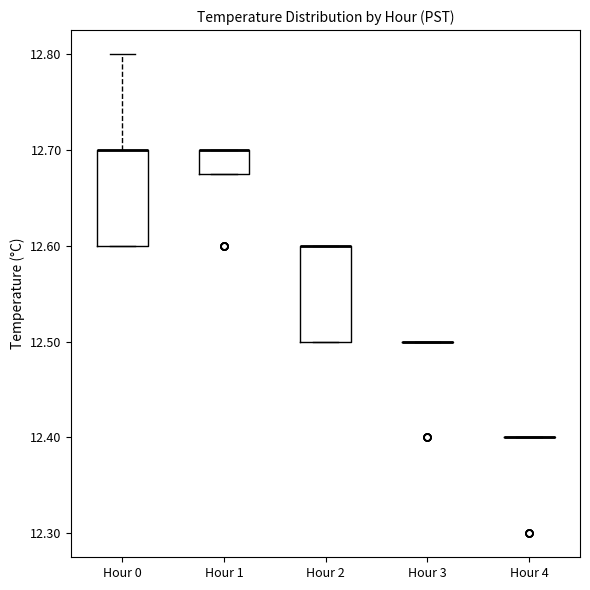

Reading left to right, read every box against the y-axis: the position of its median line, the range the box covers, and the ends of its whiskers. The values are not printed on the chart, so give them approximately, as read against the axis.

Hour 0: median 12.70 (drawn on the box's upper edge), box 12.60 to 12.70, whiskers 12.60 to 12.80
Hour 1: median 12.70 (drawn on the box's upper edge), box 12.68 to 12.70, whiskers 12.68 to 12.70
Hour 2: median 12.60 (drawn on the box's upper edge), box 12.50 to 12.60, whiskers 12.50 to 12.60
Hour 3: box collapsed to a line at 12.50, whiskers 12.50 to 12.50
Hour 4: box collapsed to a line at 12.40, whiskers 12.40 to 12.40